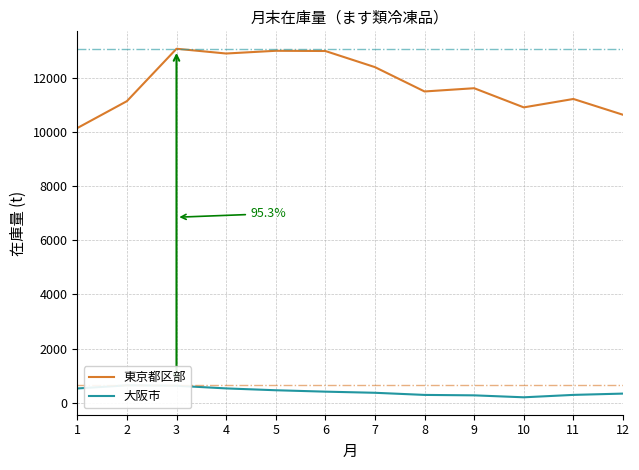

What is the maximum value for 大阪市?

637